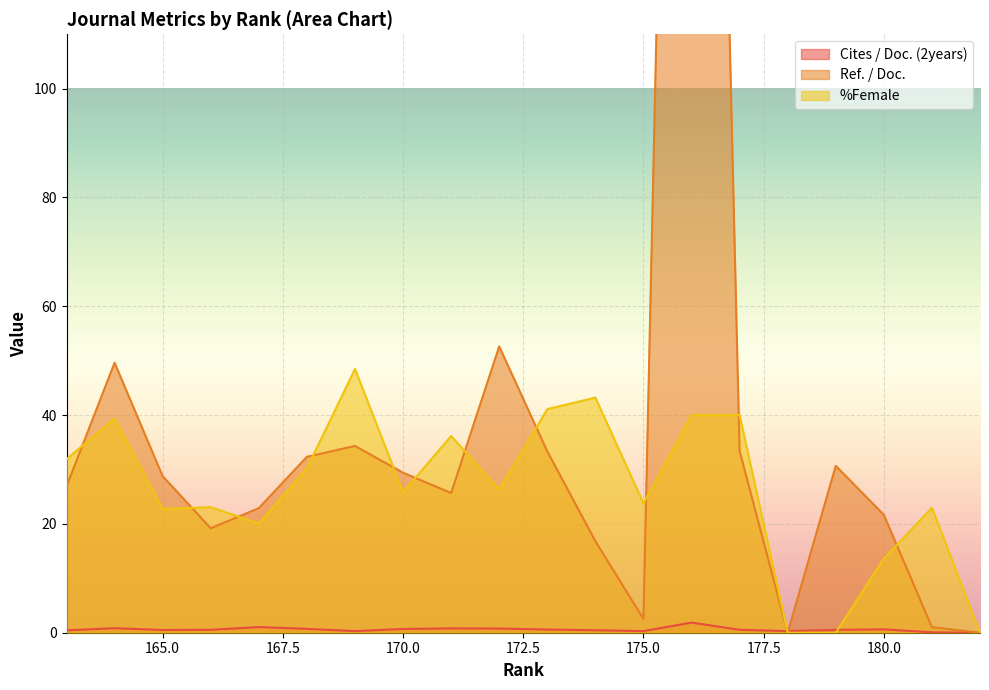

How many series are shown in this chart?

3